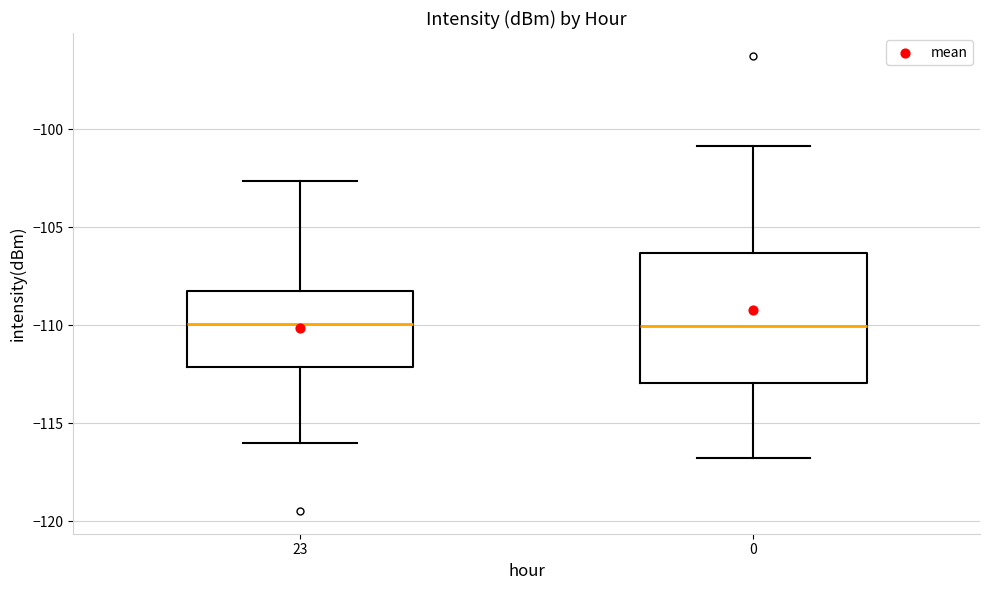

Comparing the boxes themselves (not the whiskers), which one is the tallest?

0